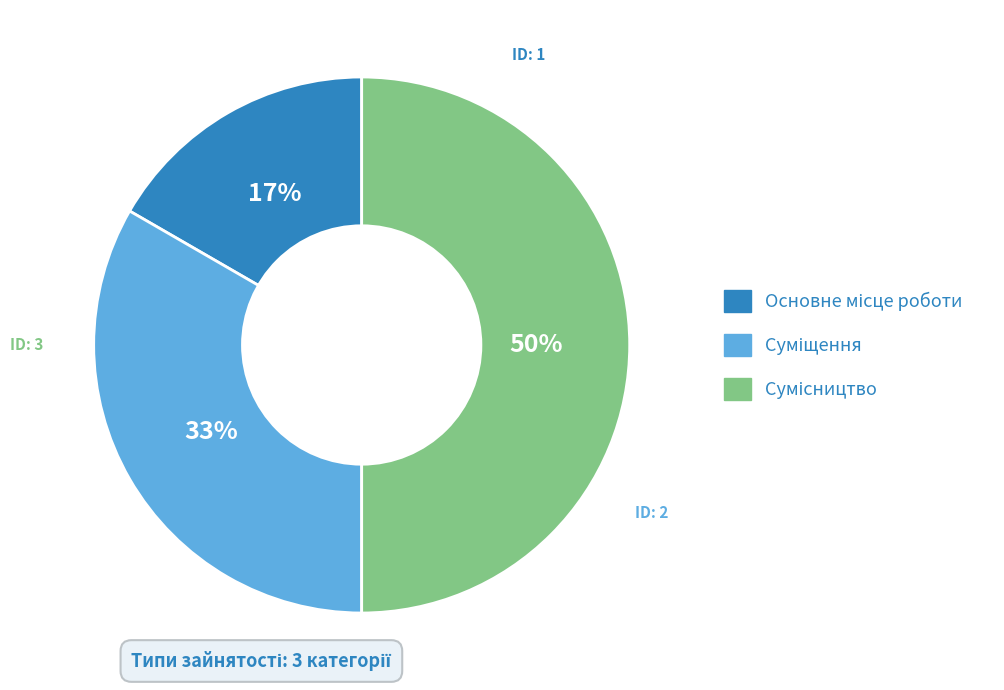

To the nearest percent, what is the average slice percentage?

33%